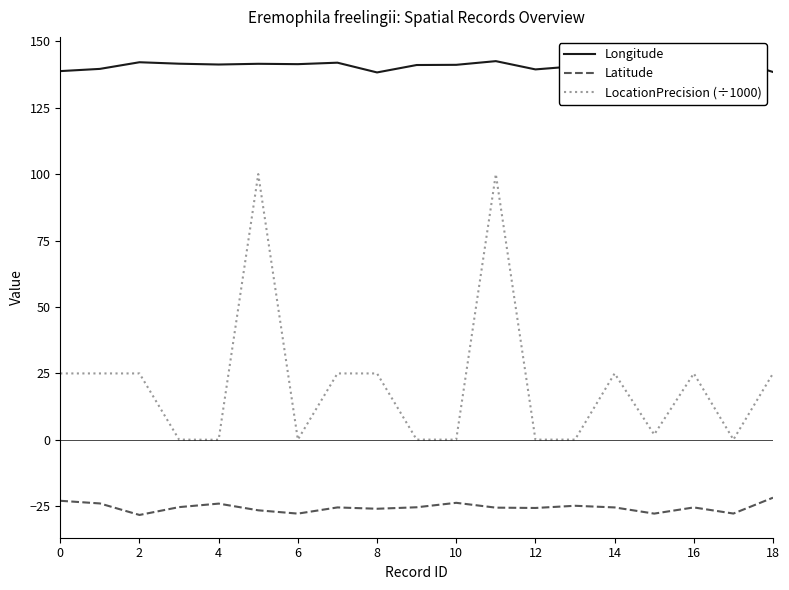

What are all the series names shown in the legend?

Longitude, Latitude, LocationPrecision (÷1000)